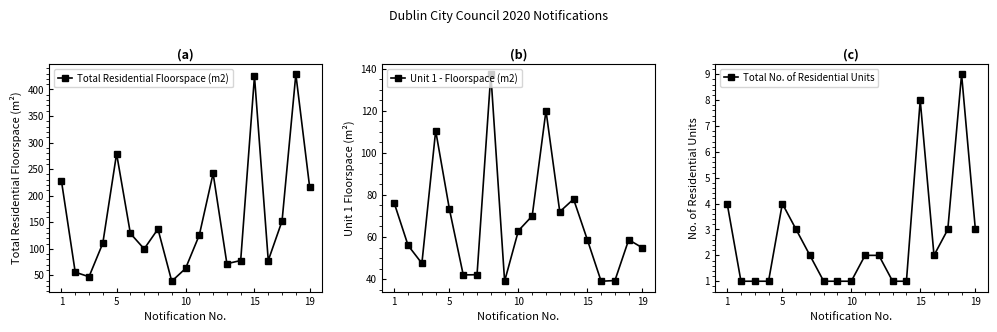

Where does the Unit 1 - Floorspace (m2) series first go above 58?

1